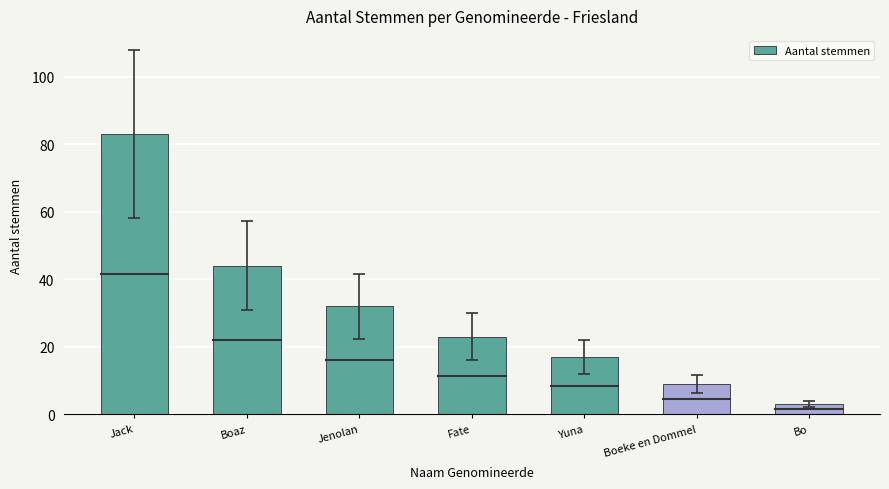

List the labels in order of value, largest first.

Jack, Boaz, Jenolan, Fate, Yuna, Boeke en Dommel, Bo